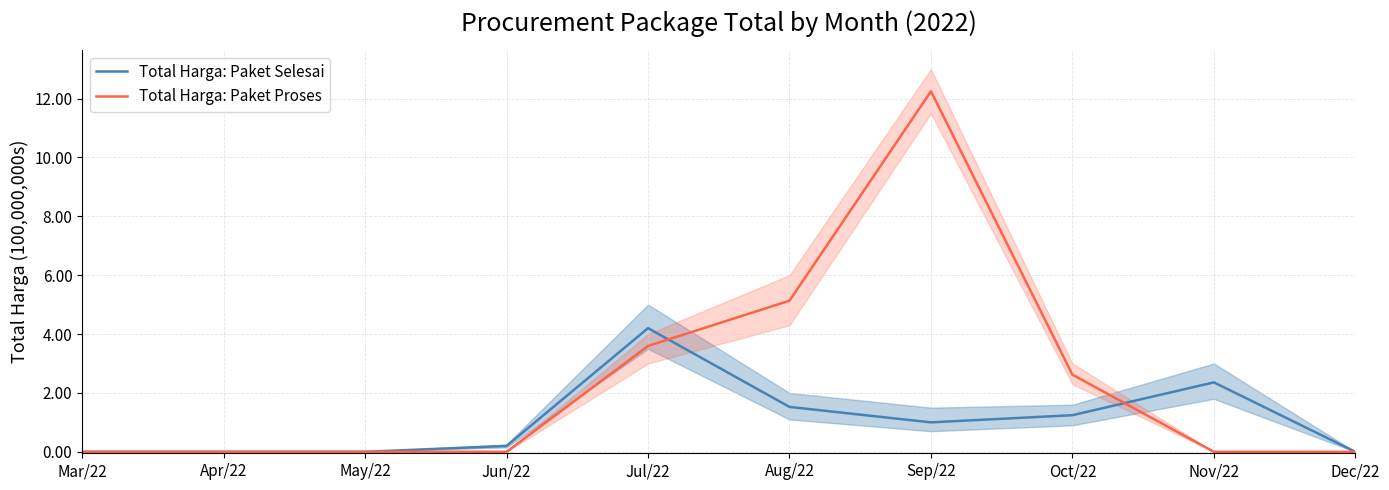

What is the difference between the highest and lowest values at Nov/22?

2.4